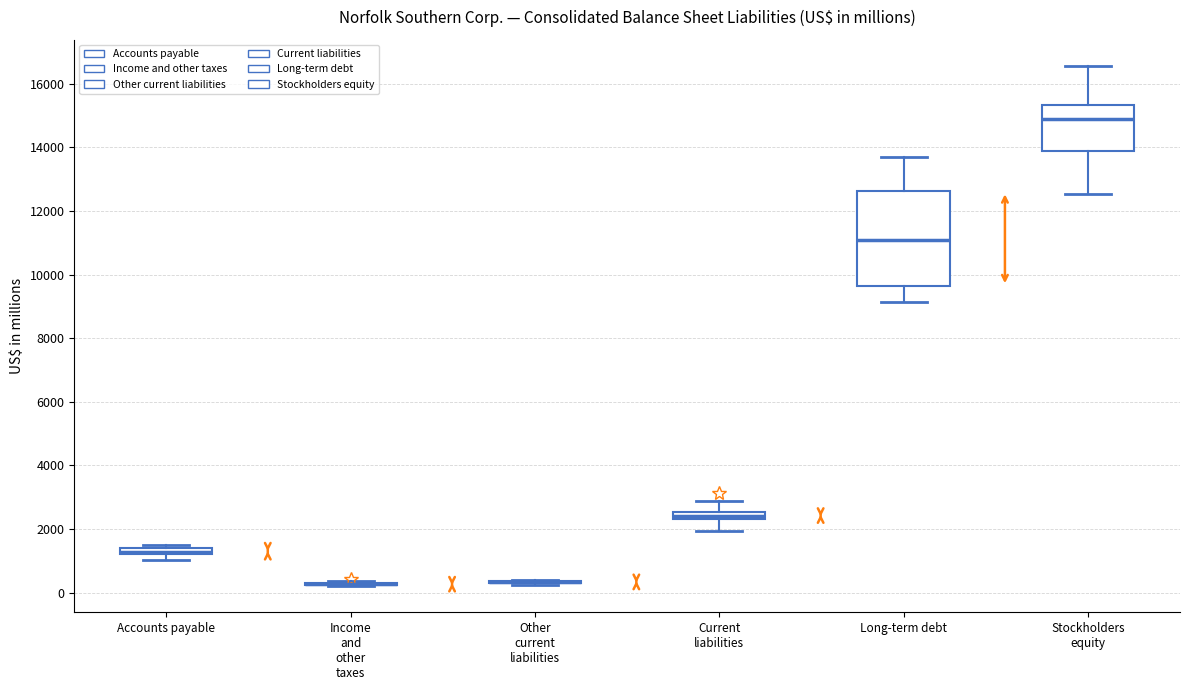

Comparing the boxes themselves (not the whiskers), which one is the tallest?

Long-term debt